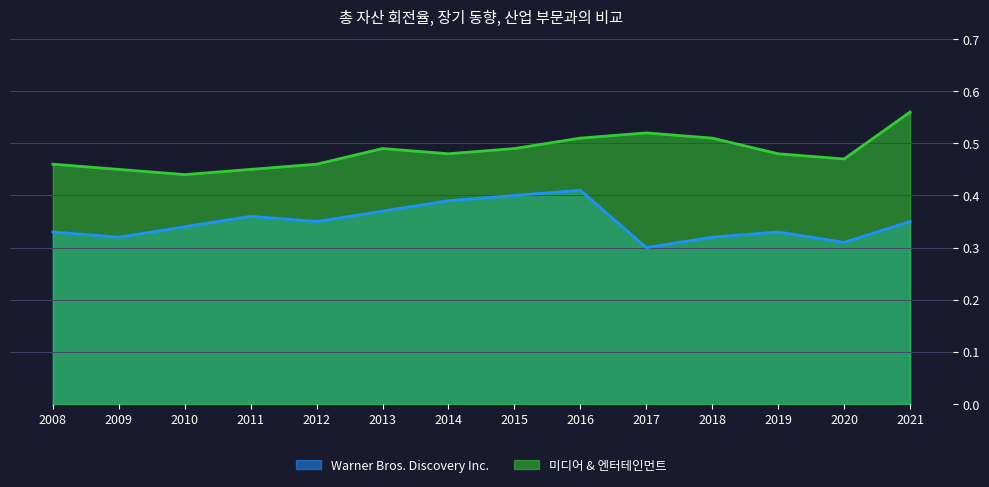

What is the smallest value displayed?

0.3